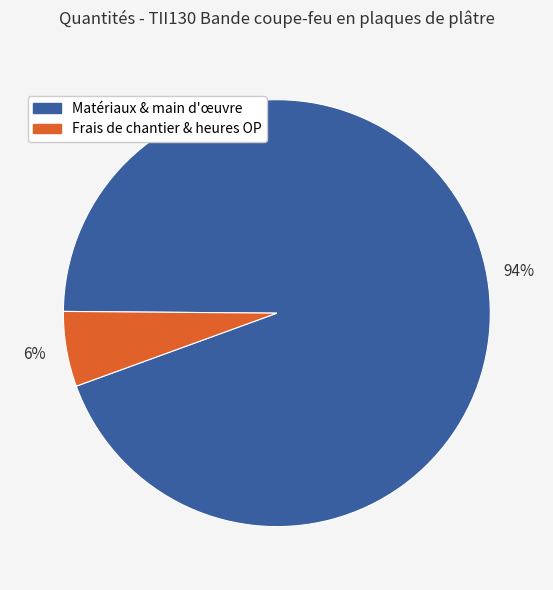

Does any single category account for the majority?

Yes